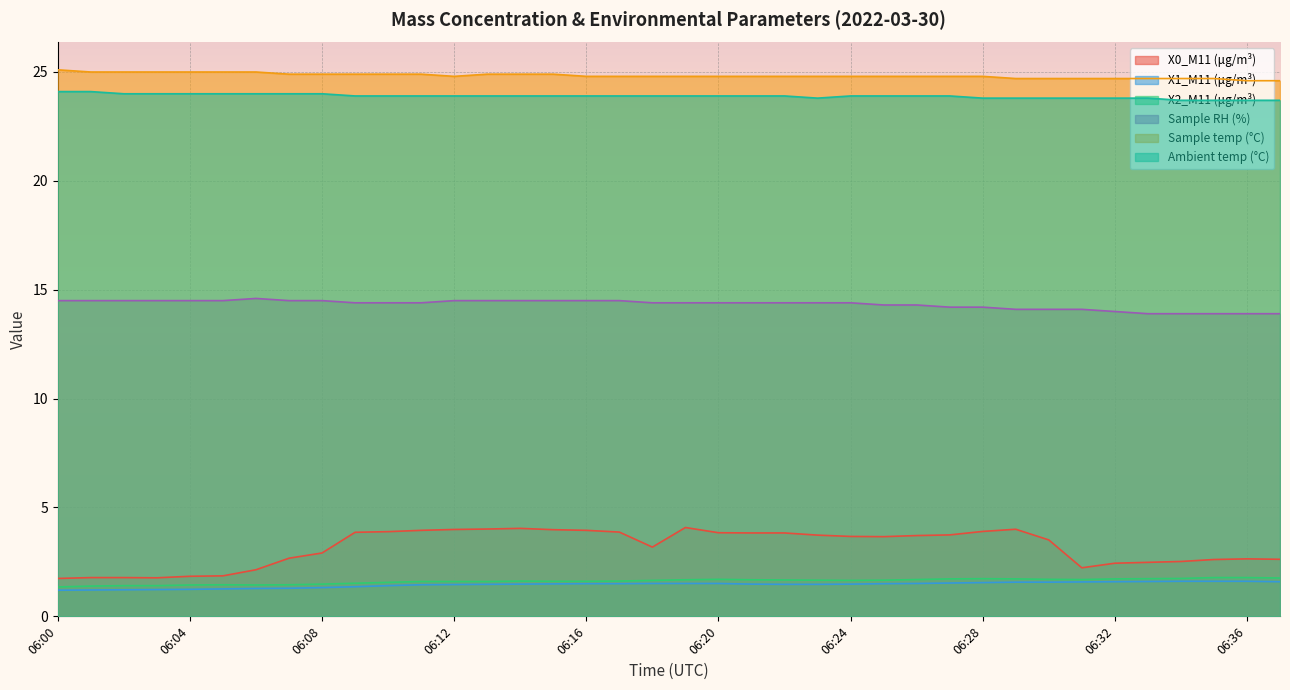

Does the chart display data point markers on the line(s)?

No